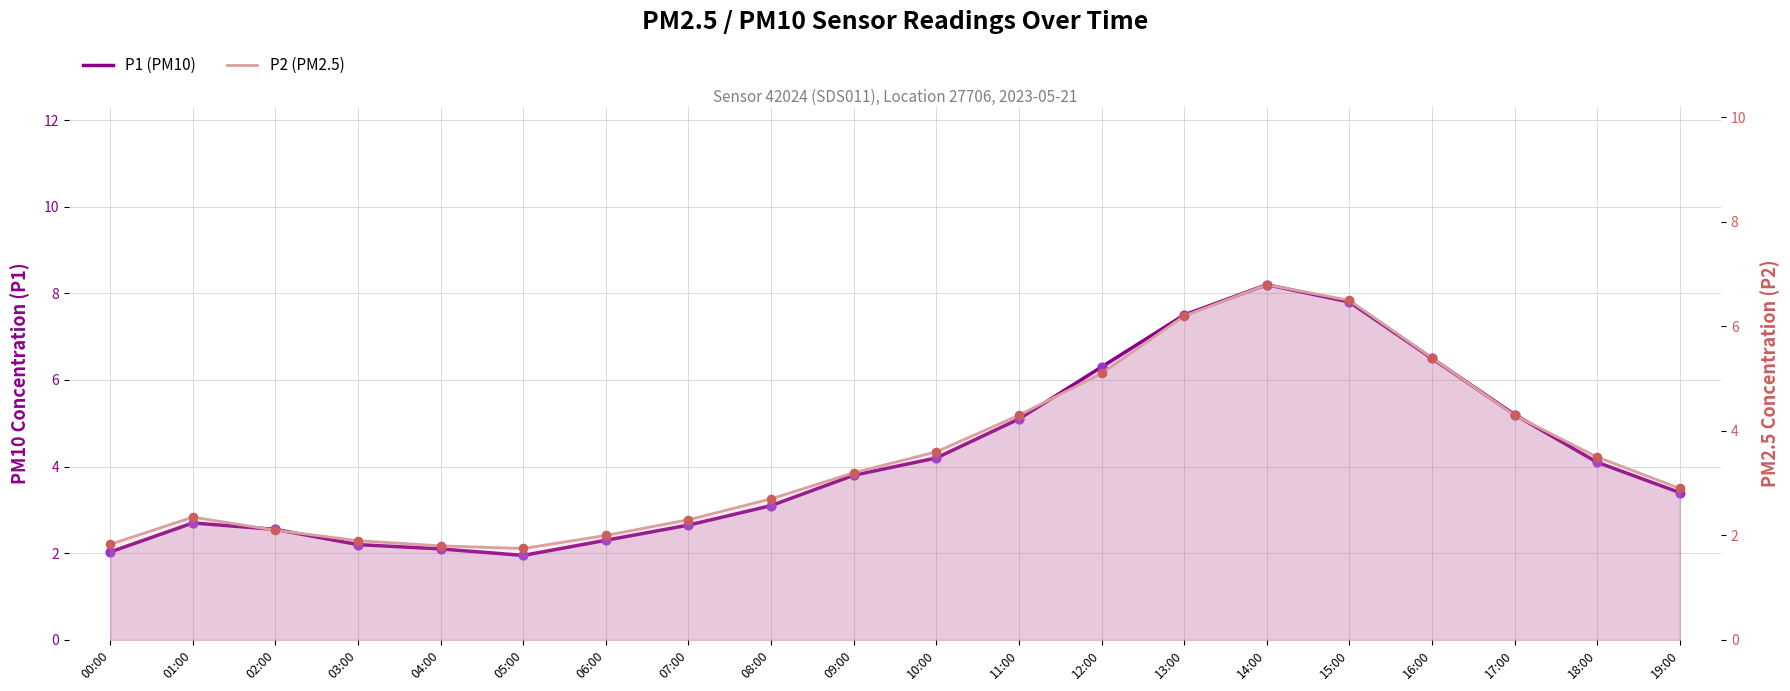

What are all the series names shown in the legend?

P1 (PM10), P2 (PM2.5)